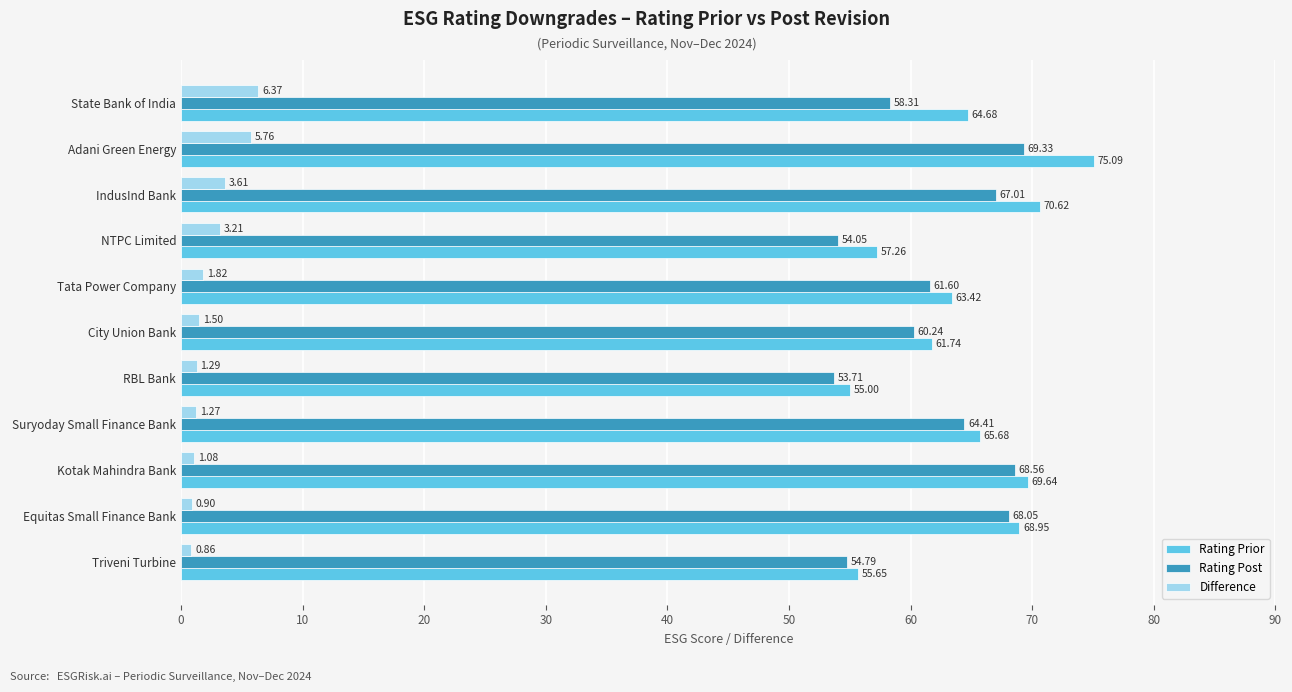

What is the sum of all Rating Post values?

680.1